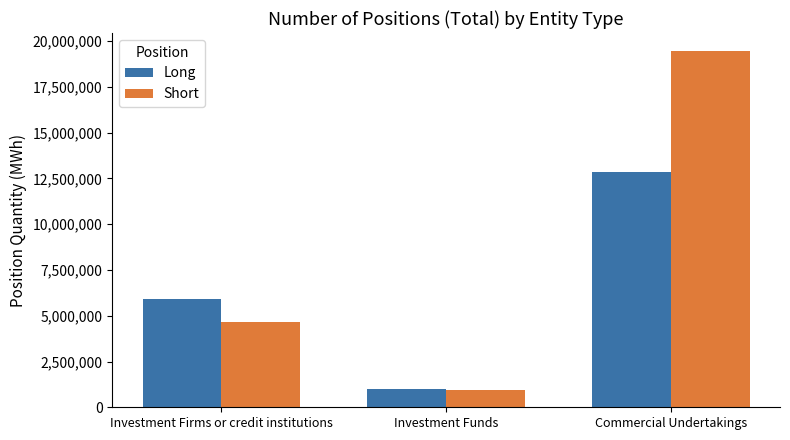

What is the difference between the maximum and minimum values in the Long series?

11859859